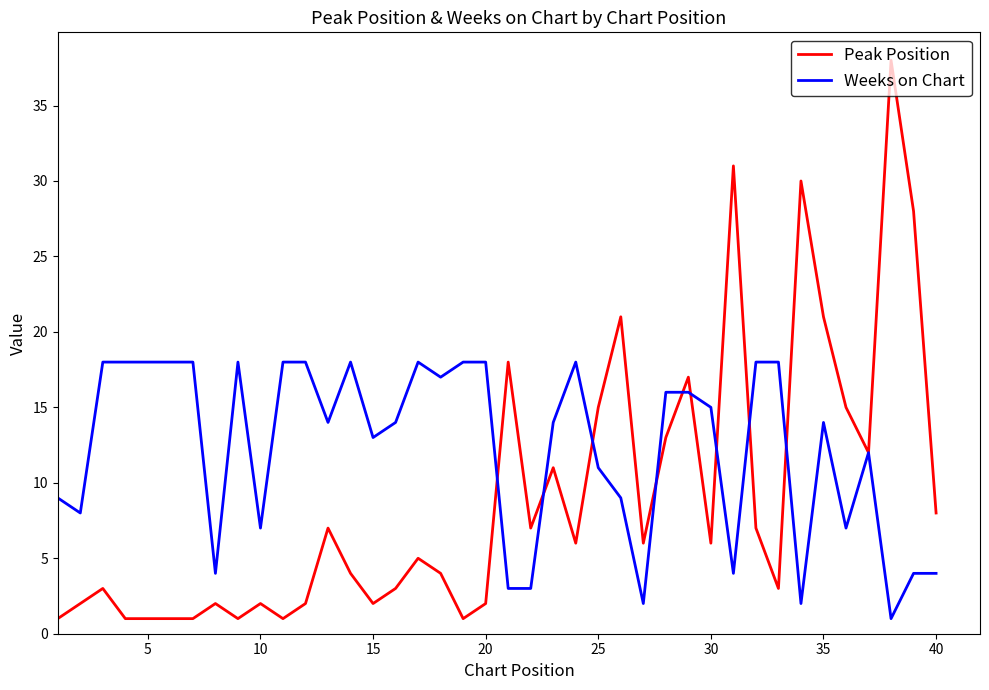

Which series has the widest spread of values?

Peak Position